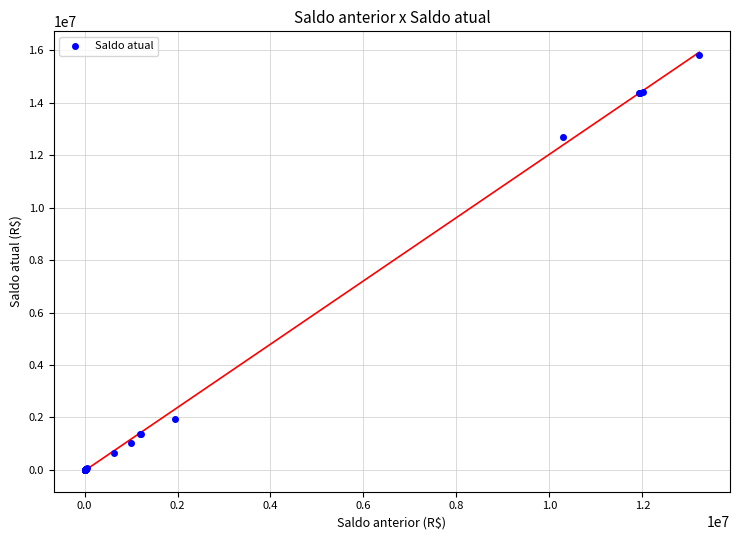

What Y value in the scatter plot is closest to 7900771?

12707965.1